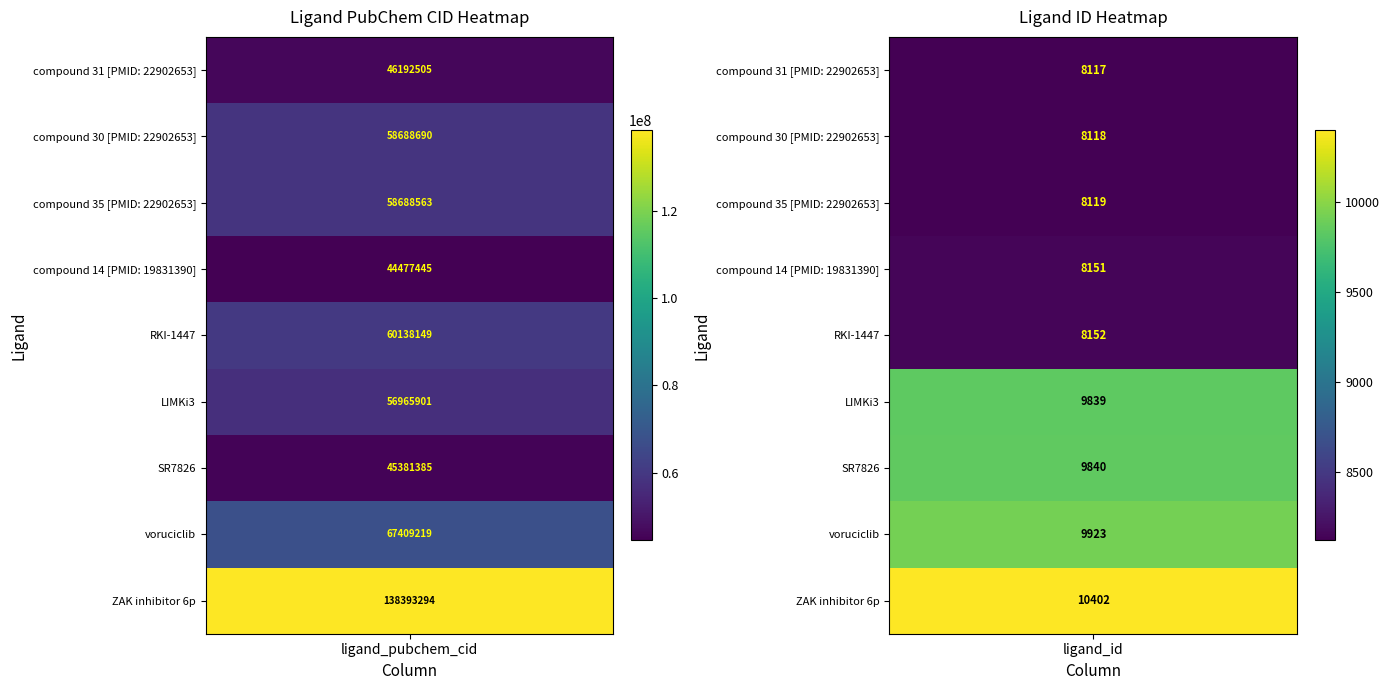

List the series in order of their peak value, highest first.

ZAK inhibitor 6p, voruciclib, RKI-1447, compound 30 [PMID: 22902653], compound 35 [PMID: 22902653], LIMKi3, compound 31 [PMID: 22902653], SR7826, compound 14 [PMID: 19831390]